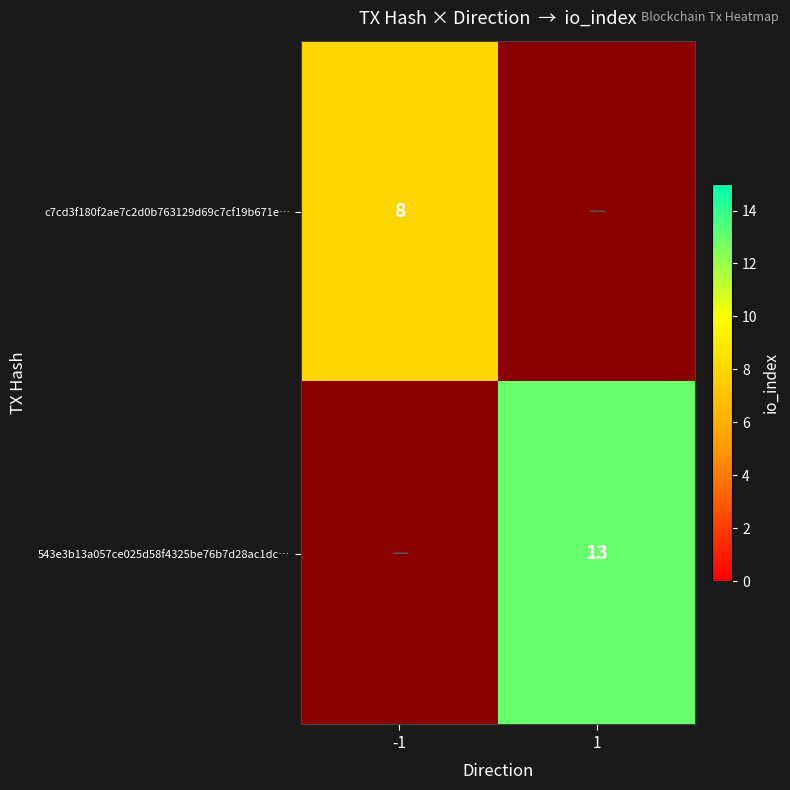

The 543e3b13a057ce025d58f4325be76b7d28ac1dc… series shows 13 at 1. True or false?

True